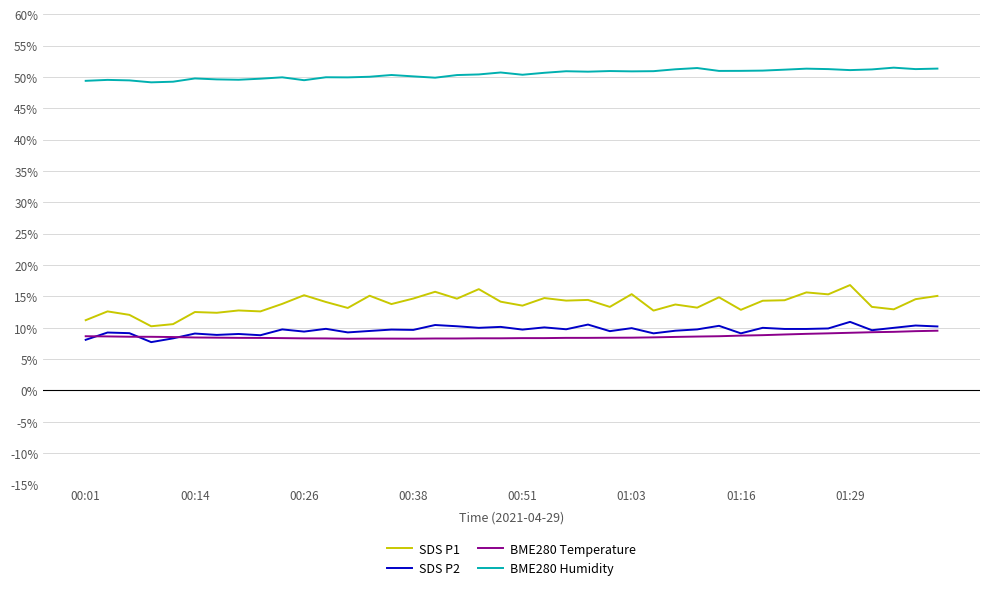

Which series has the widest spread of values?

SDS P1